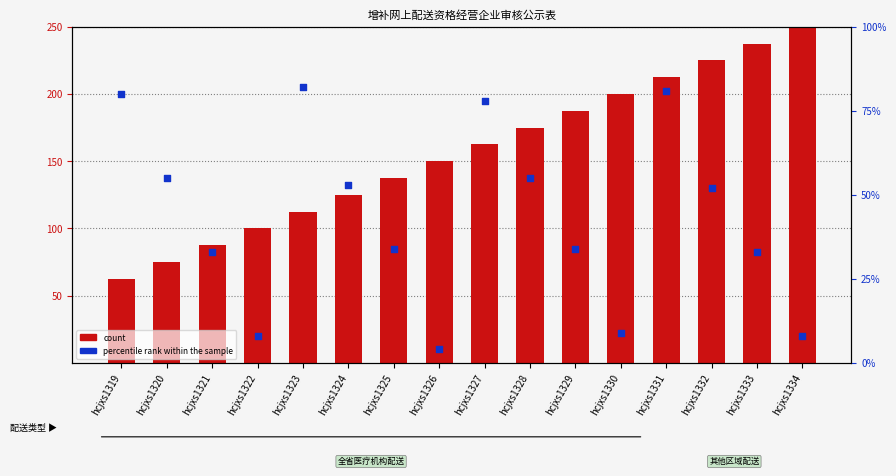

At which category is the sum across all series the highest?

hcjxs1331